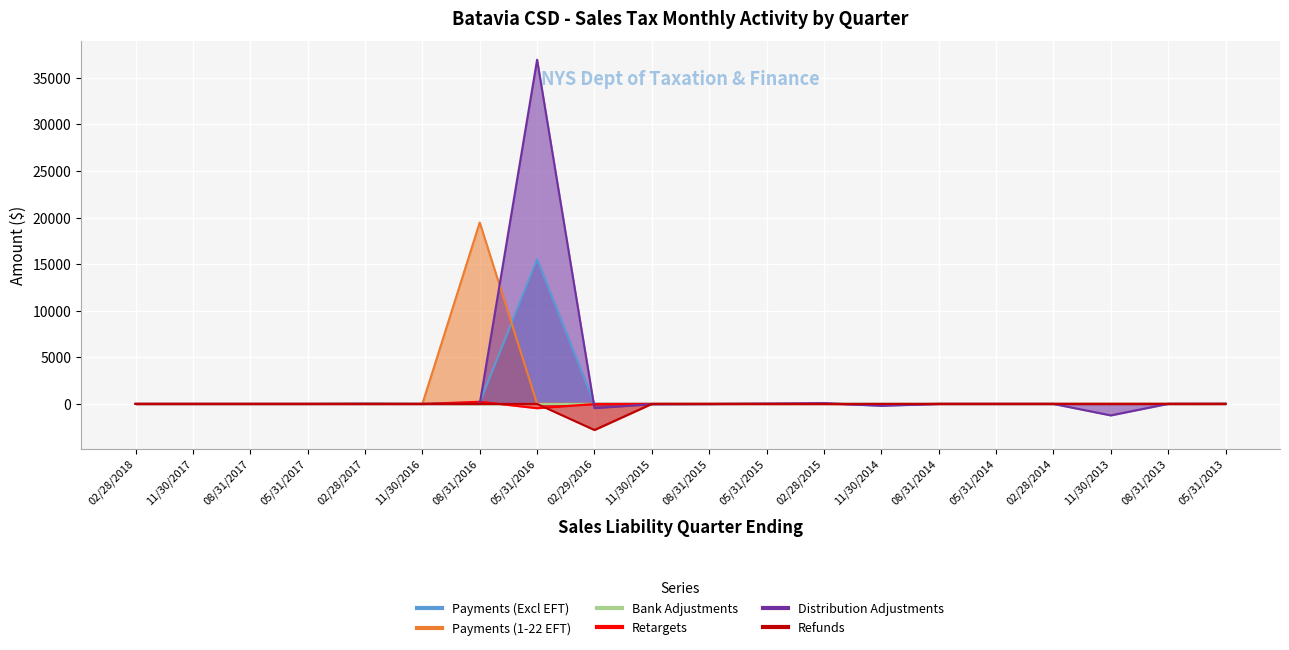

What is the difference between the highest and lowest values at 11/30/2016?

1.3